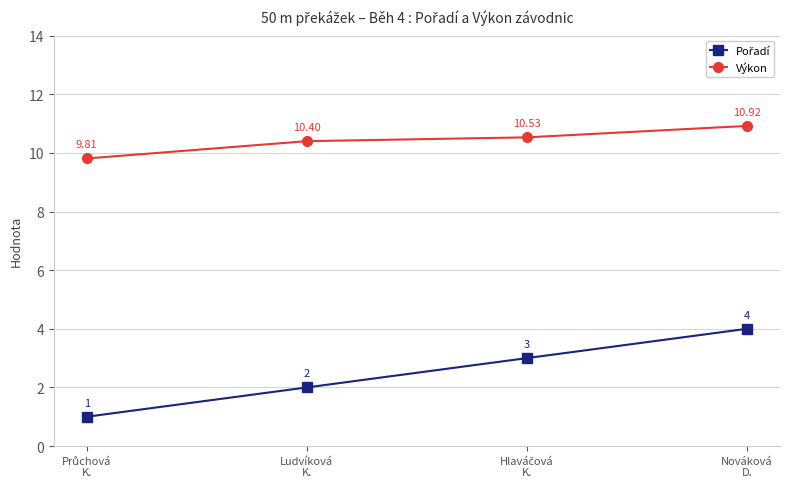

At which label does Výkon reach its peak?

Nováková
D.